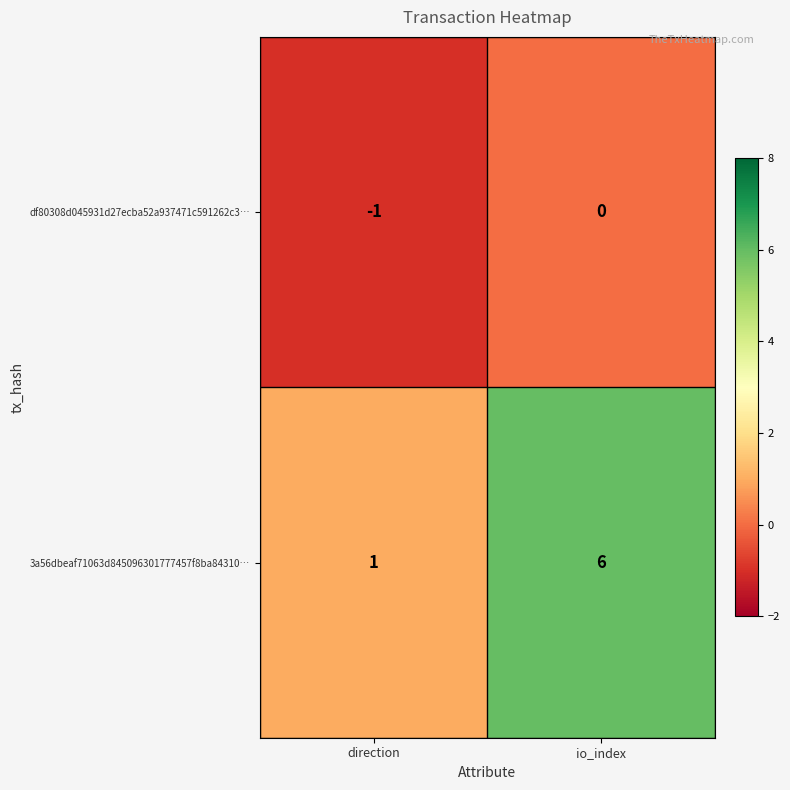

Rank the series by their average value, from highest to lowest.

3a56dbeaf71063d845096301777457f8ba84310…, df80308d045931d27ecba52a937471c591262c3…